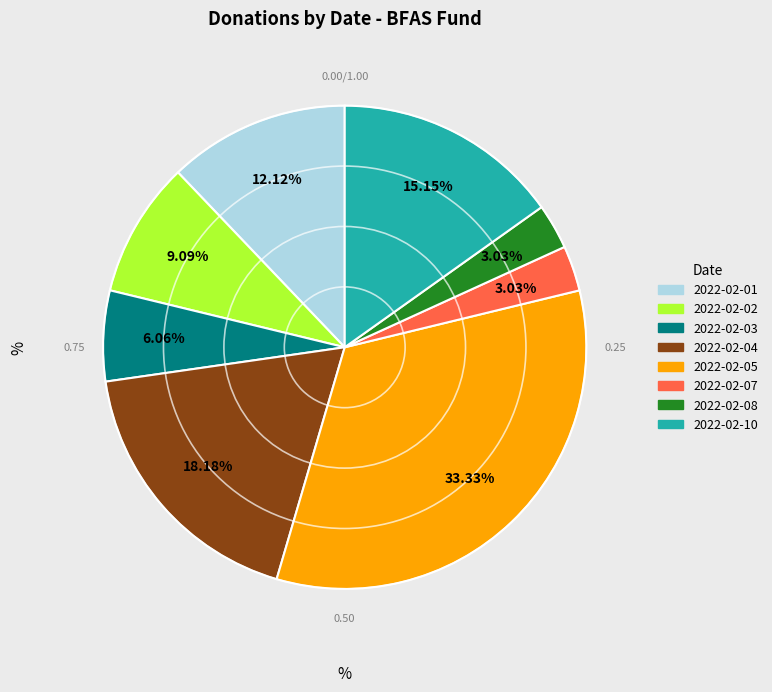

What is the ratio of the value at 2022-02-05 to the value at 2022-02-07?

11.0